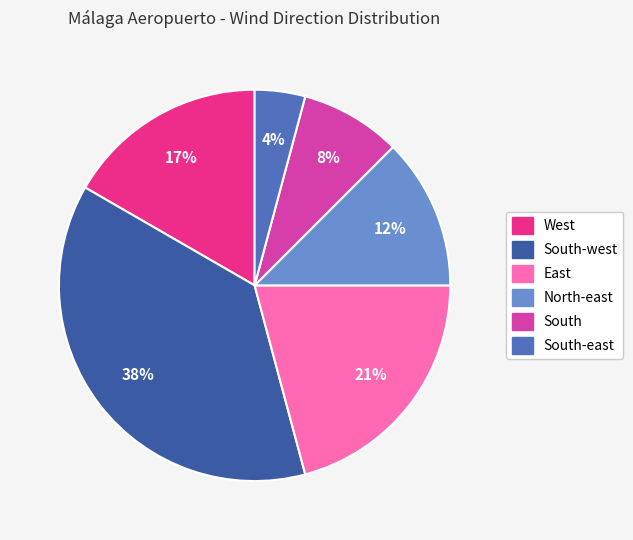

What is the total percentage of South-east and West?

20.8%